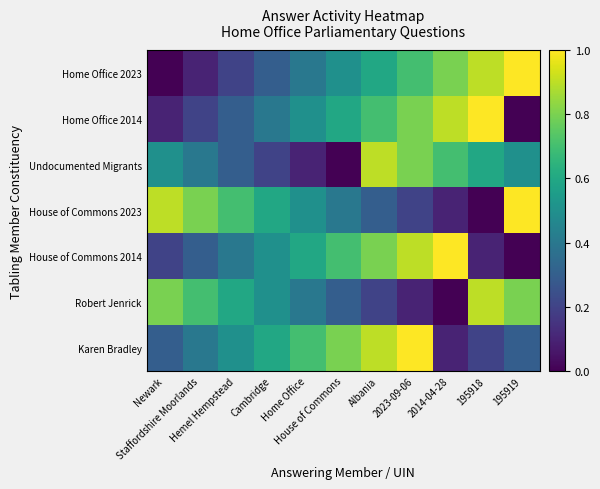

At how many categories does at least one series exceed 0?

11